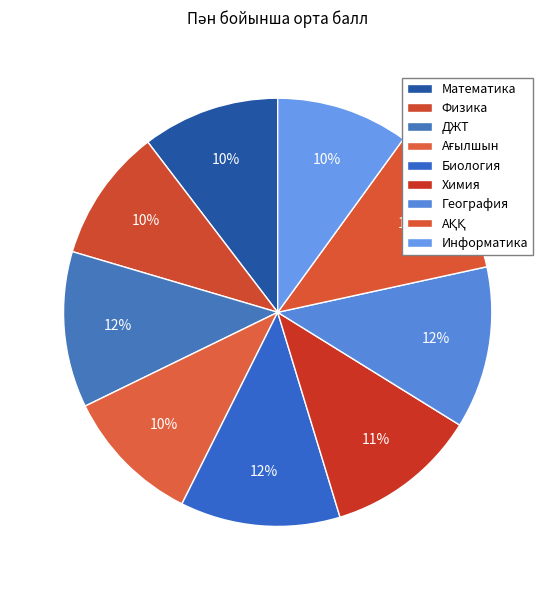

What is the change in value from Биология to АҚҚ?

-1.5